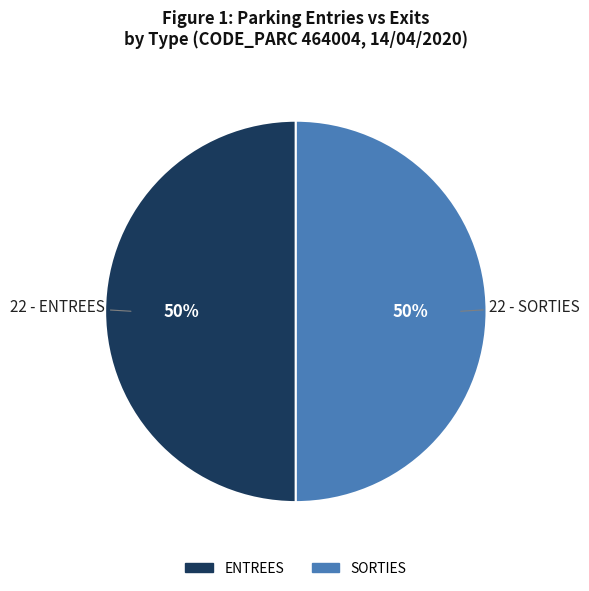

Approximately how many times larger is the value at SORTIES compared to ENTREES?

1.0